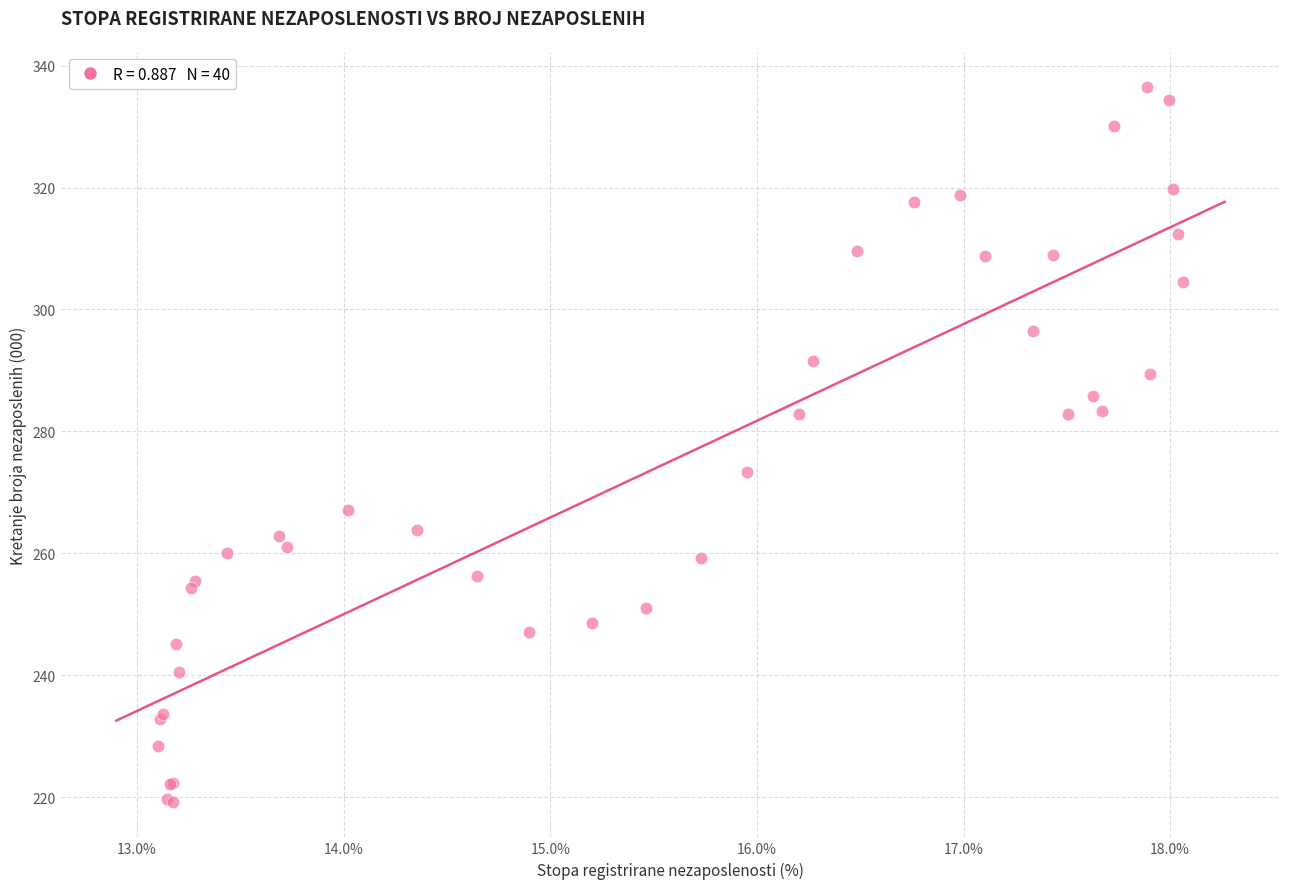

What Y value in the scatter plot is closest to 277?

273.3